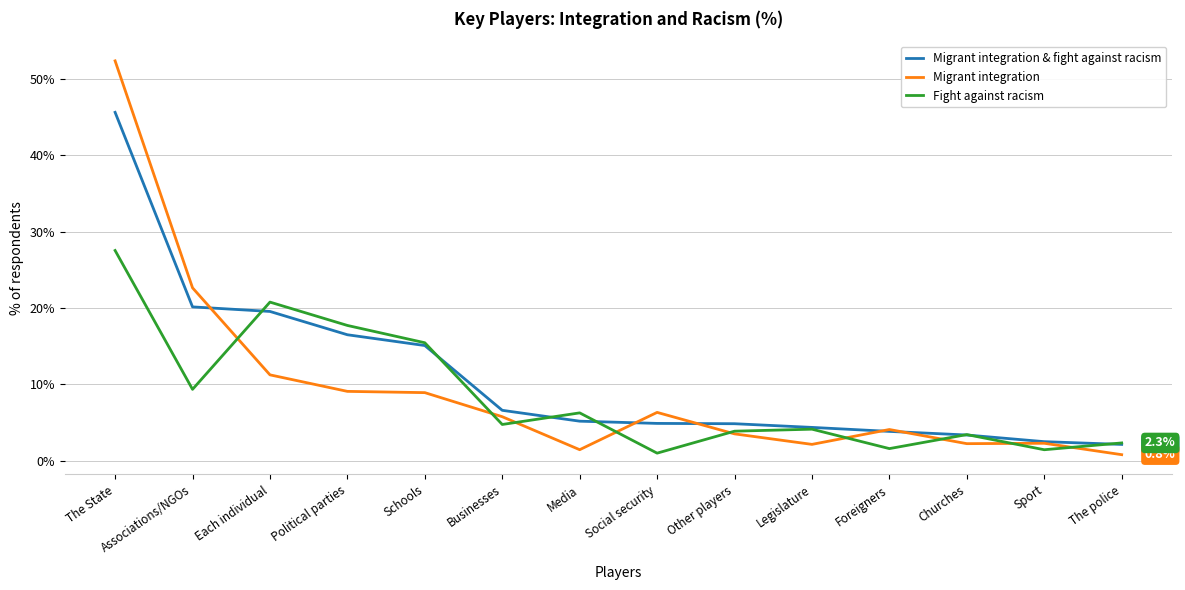

At which category is the sum across all series the highest?

The State